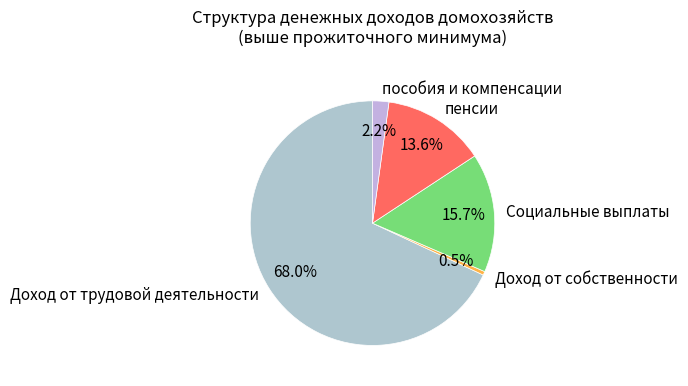

To the nearest percent, what is the average slice percentage?

20%